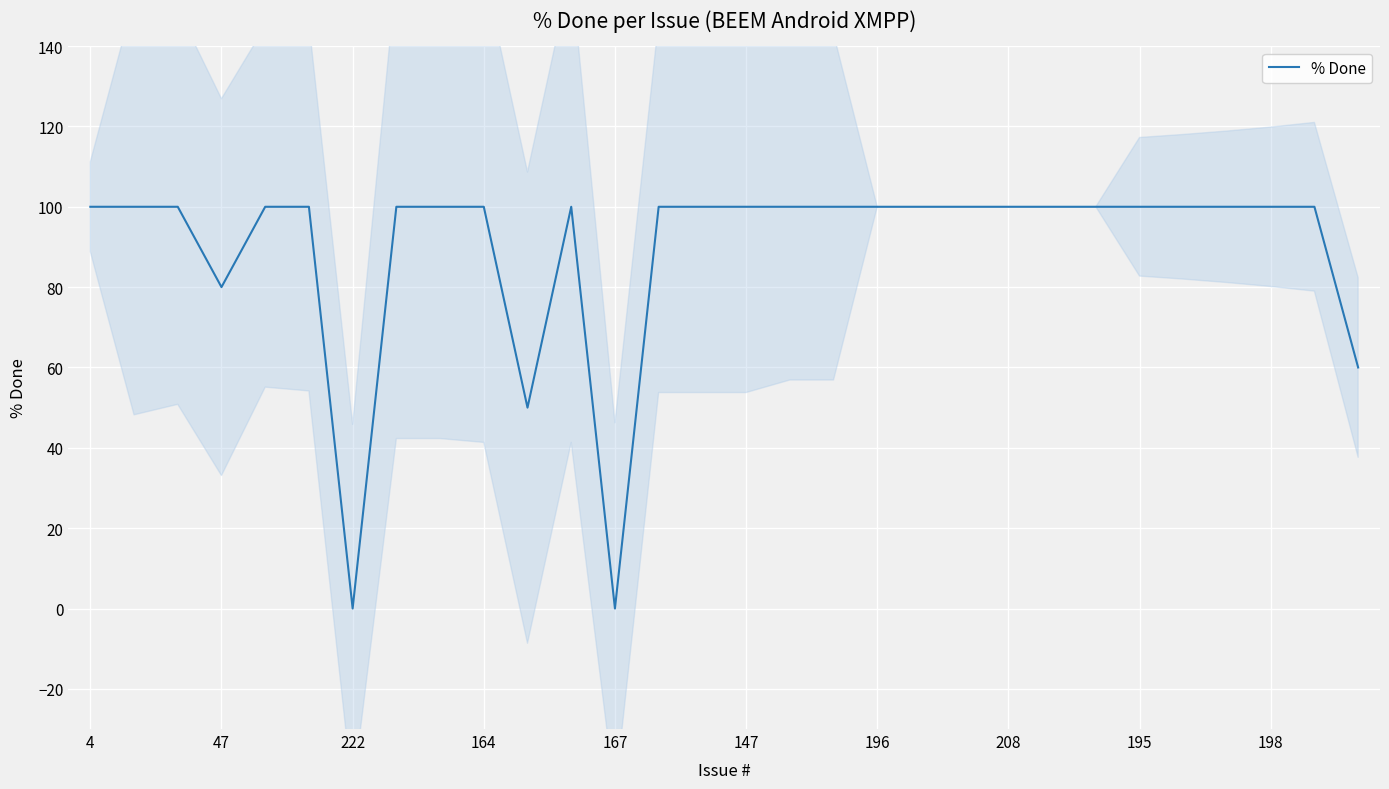

The value of % Done at 222 is 0. True or false?

True